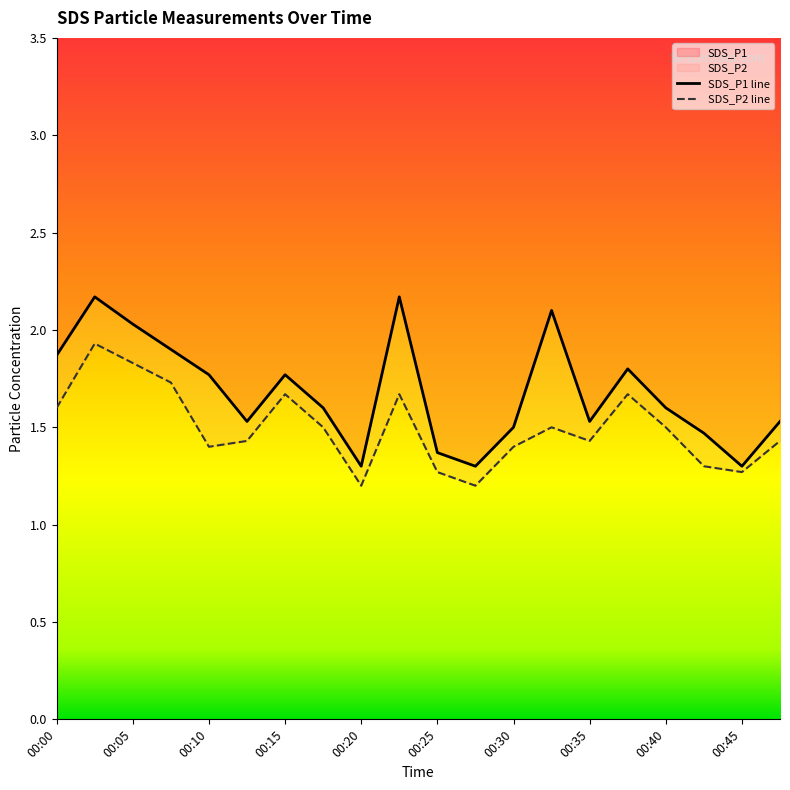

Which series has the largest range (max minus min)?

SDS_P1